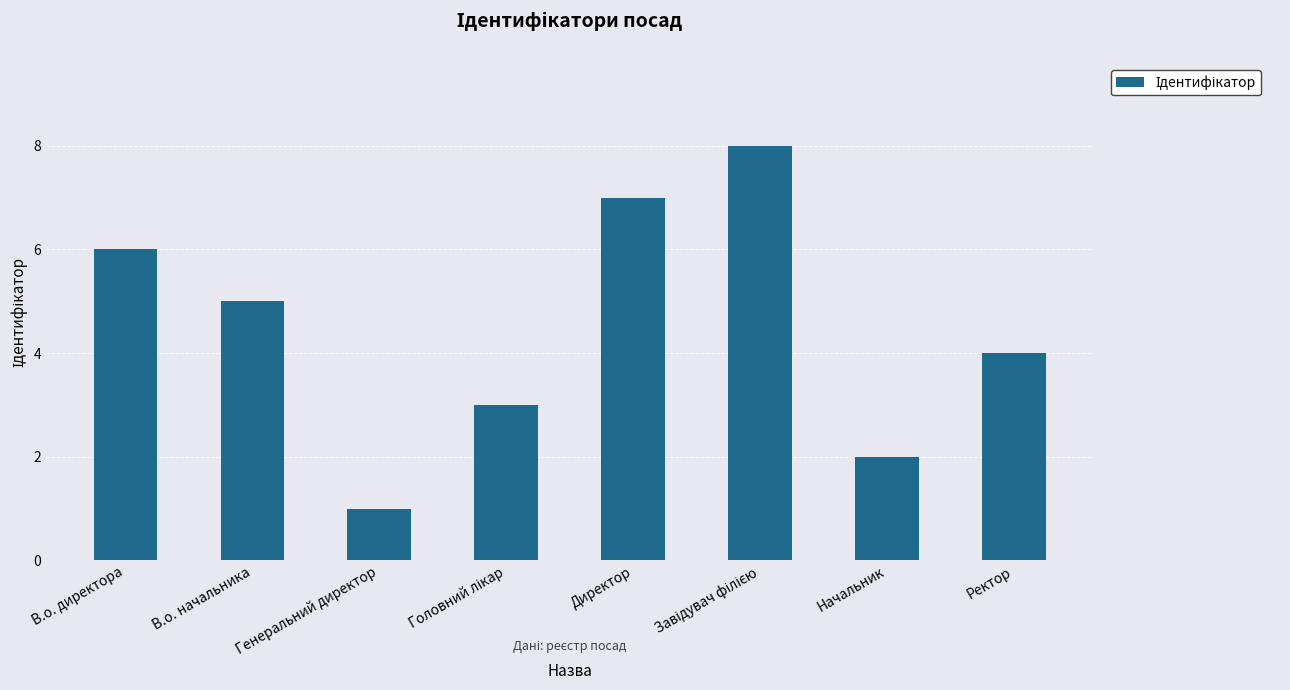

Which has a higher value, Директор or Генеральний директор?

Директор